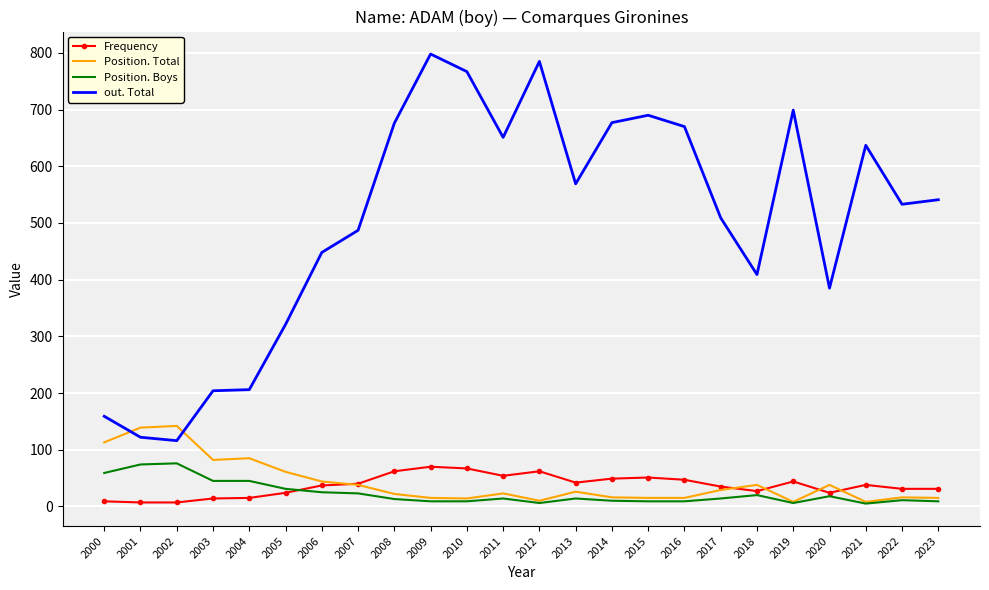

Between 2003 and 2006, which series saw the biggest shift?

out. Total